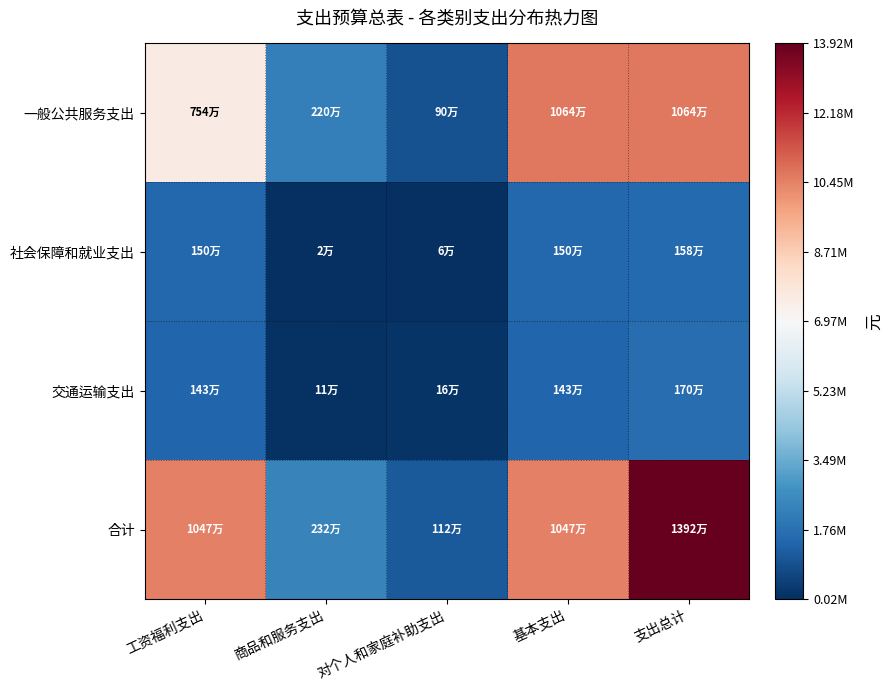

What is the total value across all series at 基本支出?

24046176